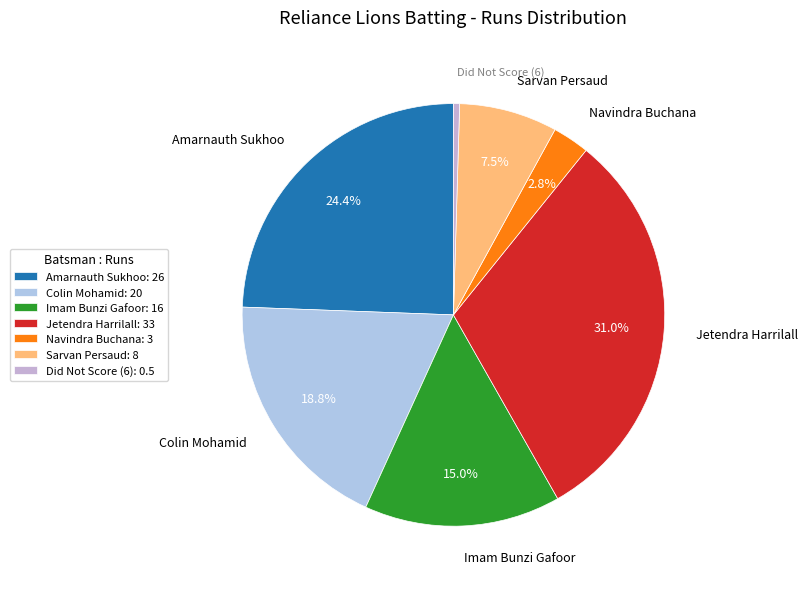

Which category has the biggest portion of the pie?

Jetendra Harrilall